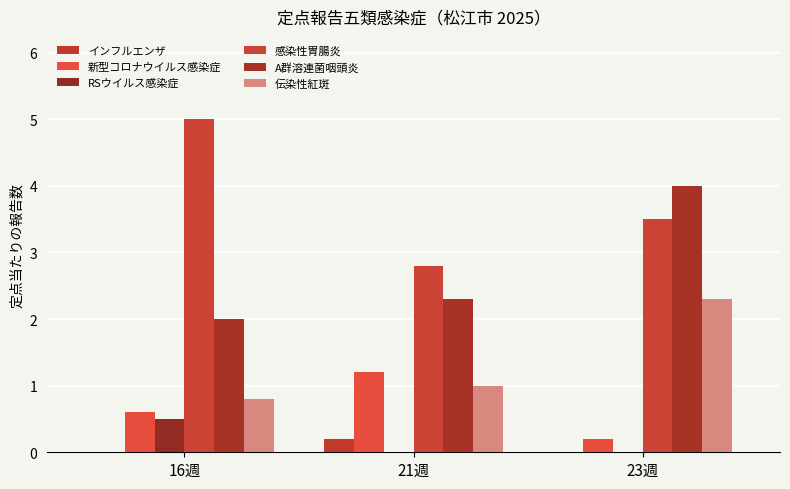

How many groups of bars are there?

3